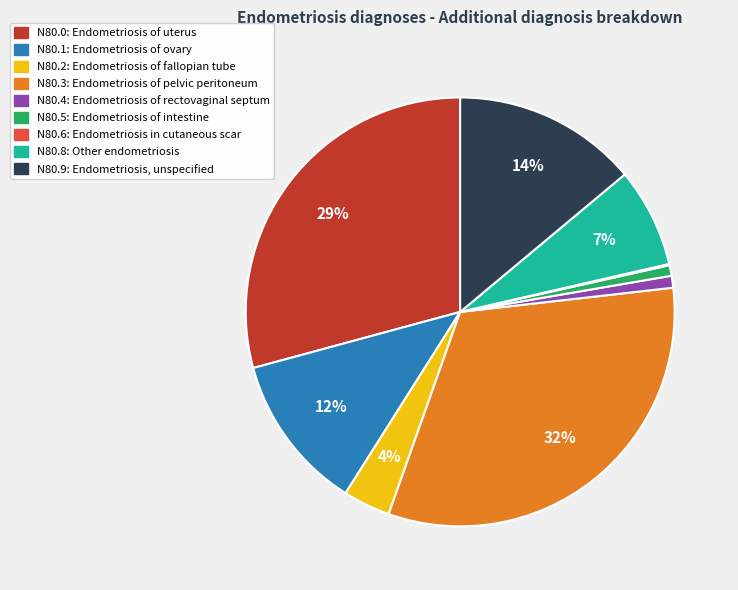

Is the sum of N80.8: Other endometriosis and N80.2: Endometriosis of fallopian tube greater than half?

No